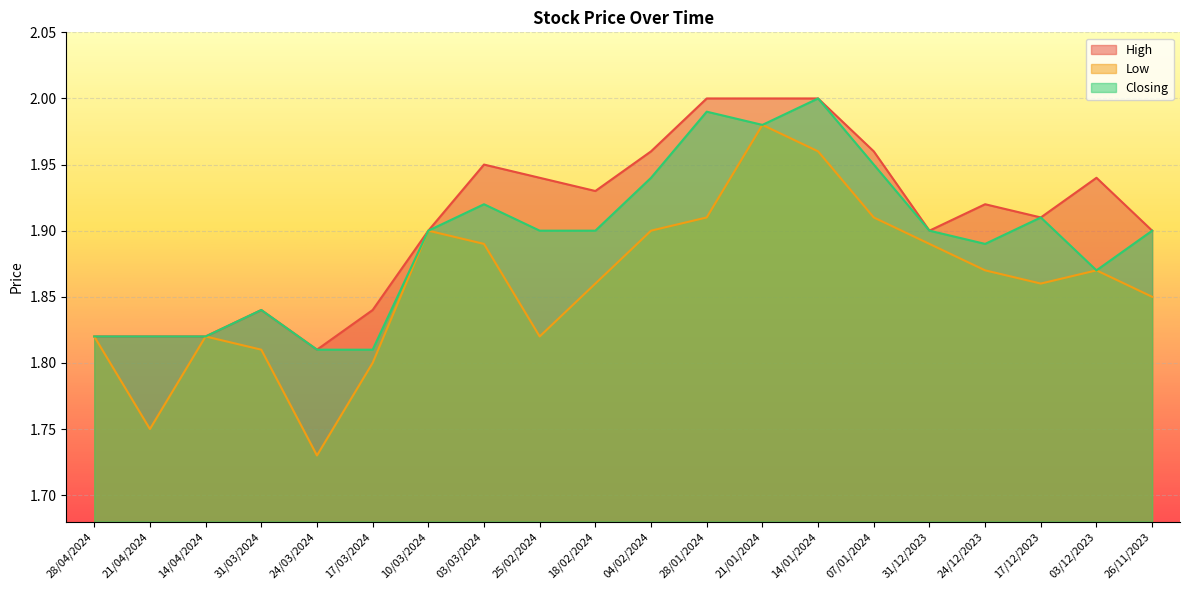

Which category has the lowest value across all series?

24/03/2024